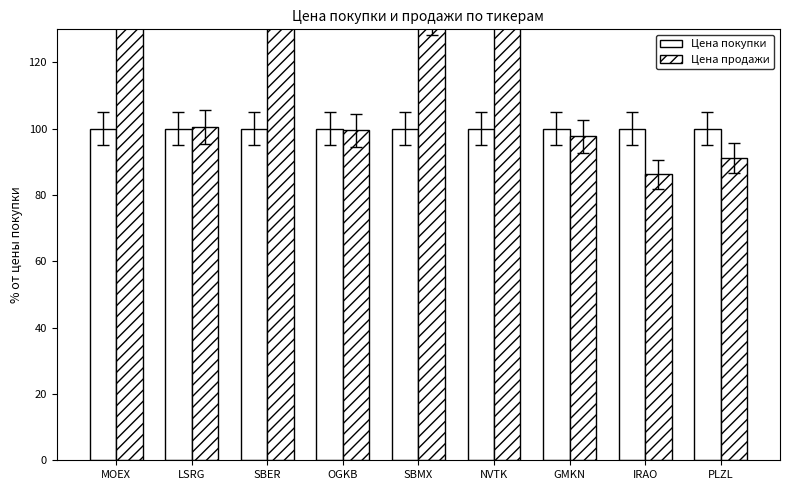

What is the difference between the Цена продажи values at GMKN and NVTK?

49.0